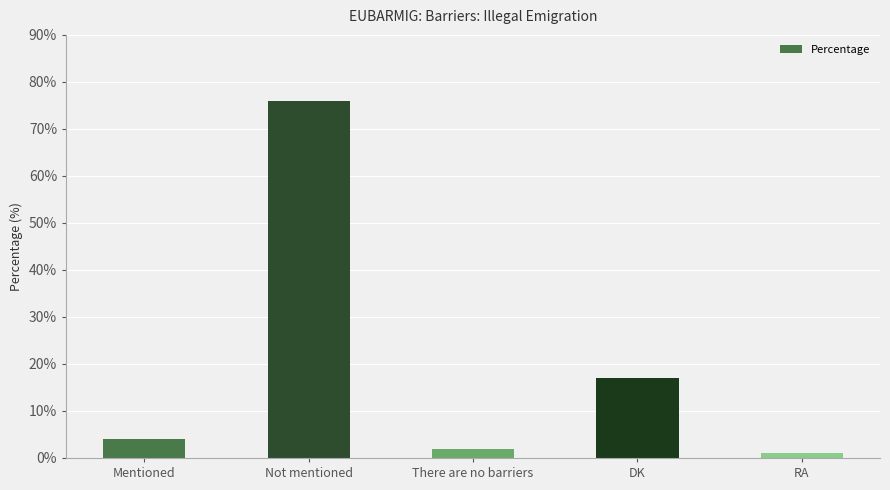

Count the number of data series in this chart.

1